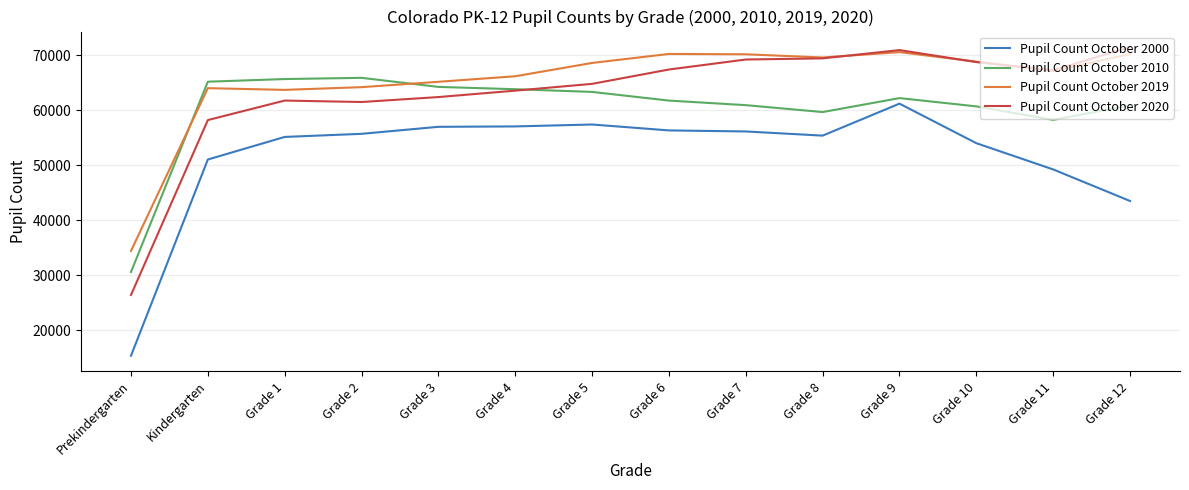

How many intersections are there between Pupil Count October 2010 and Pupil Count October 2019?

2